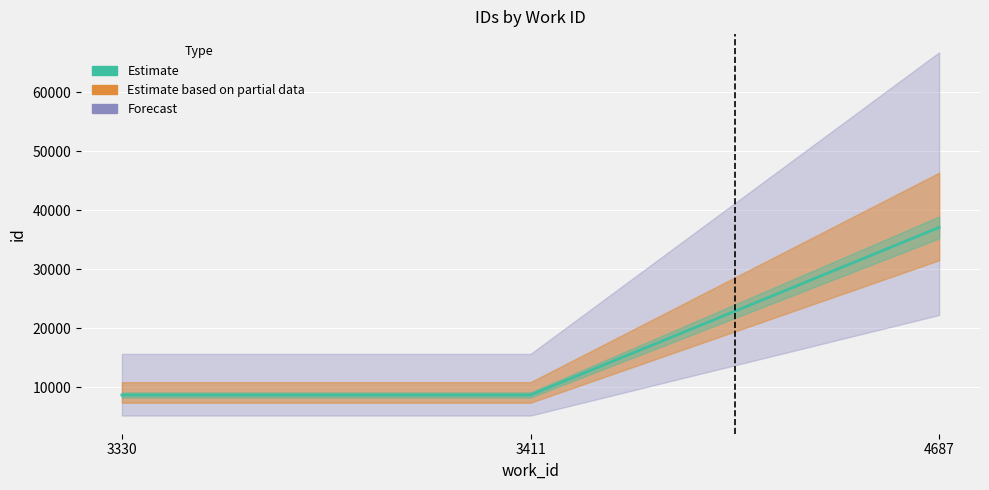

Approximately how many times larger is the value at 3411 compared to 4687?

0.2